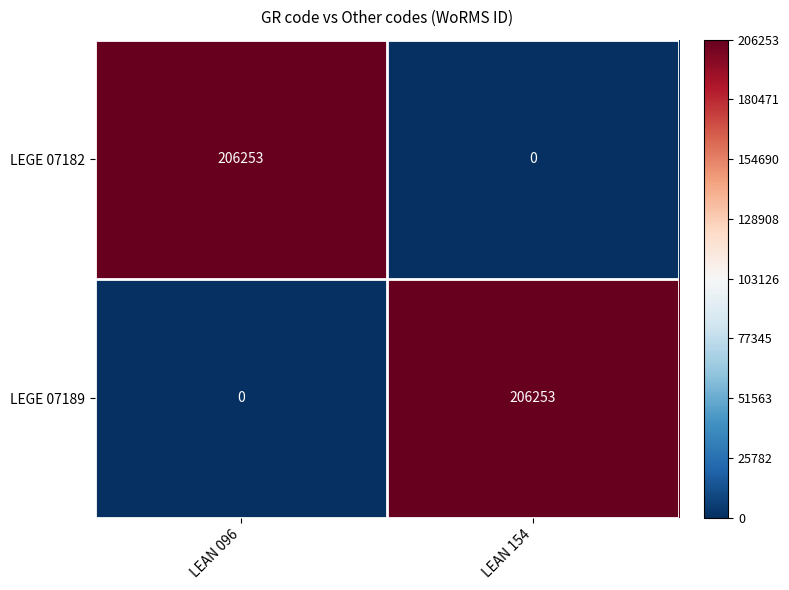

How many distinct data groups are displayed?

2